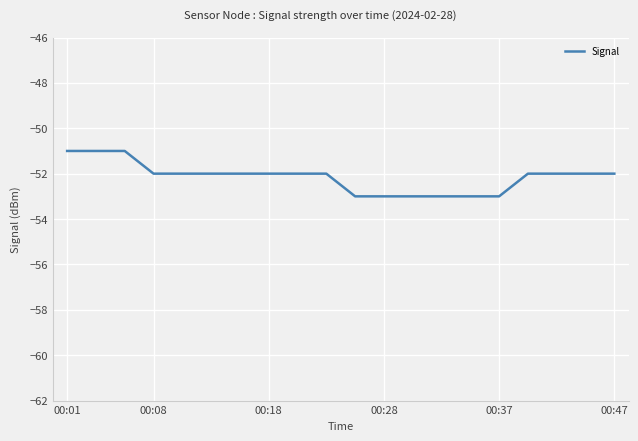

What is the smallest value displayed?

-53